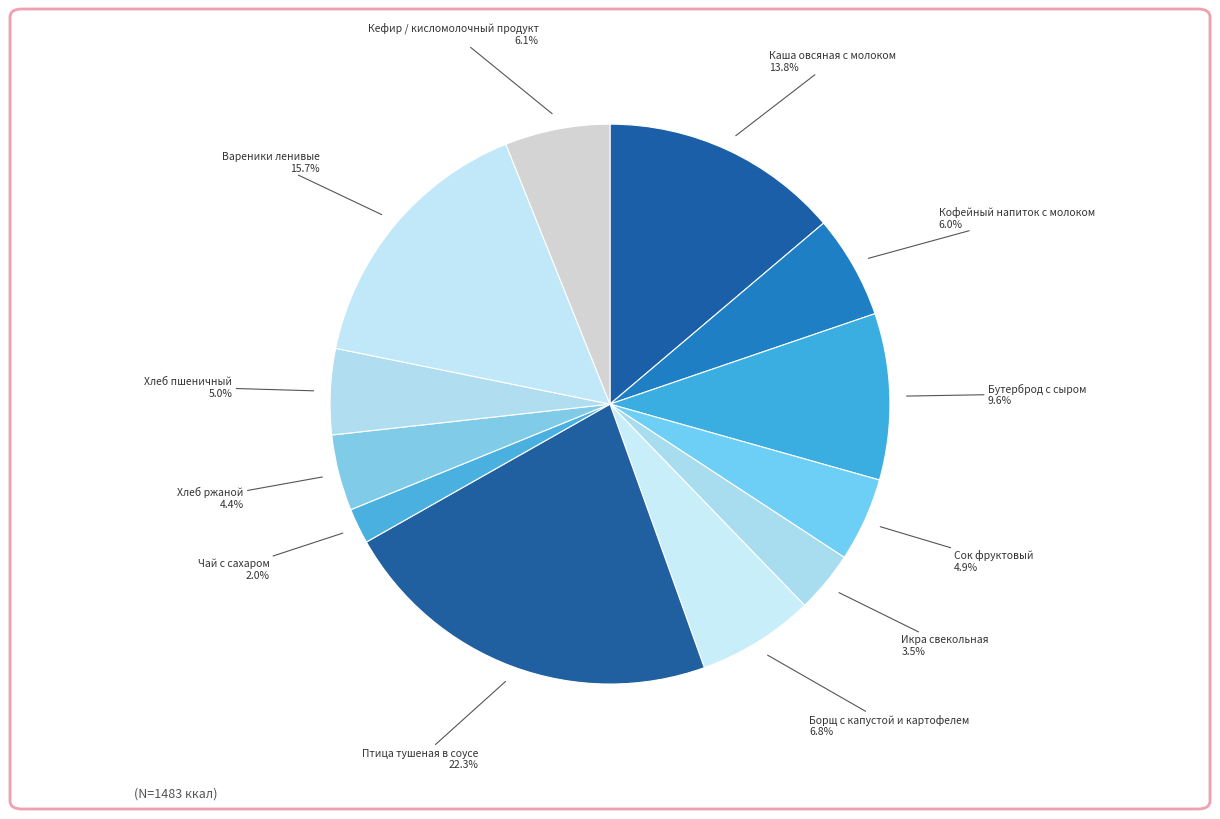

What percentage is the Чай с сахаром slice, to the nearest percent?

2%